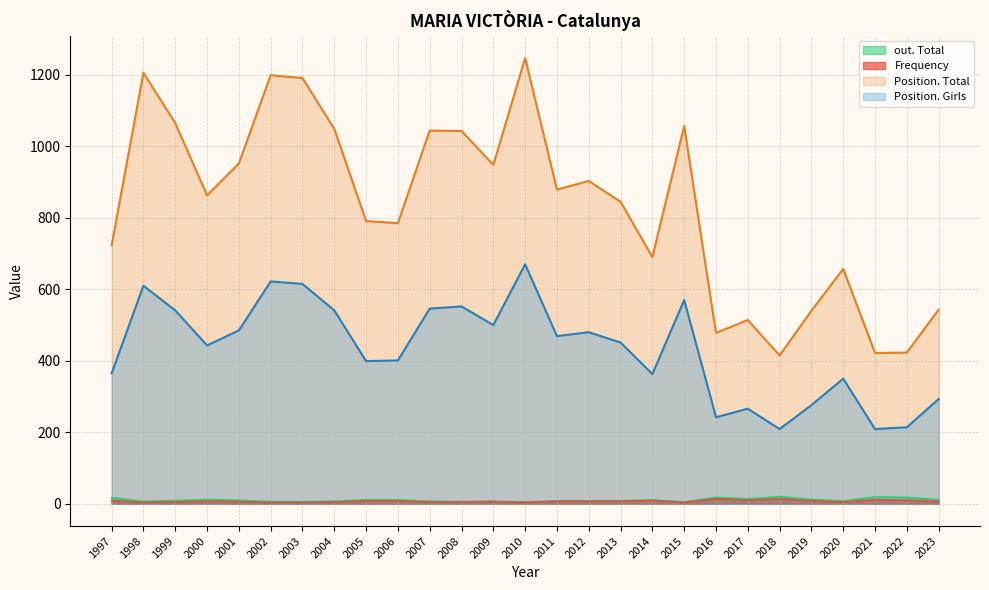

Read the Frequency value at 2022, to the nearest 10.

10